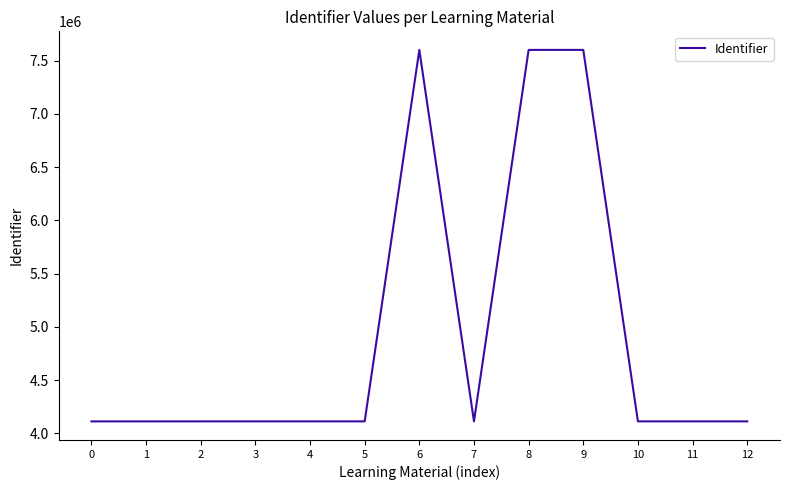

What is the greatest value displayed?

7601023